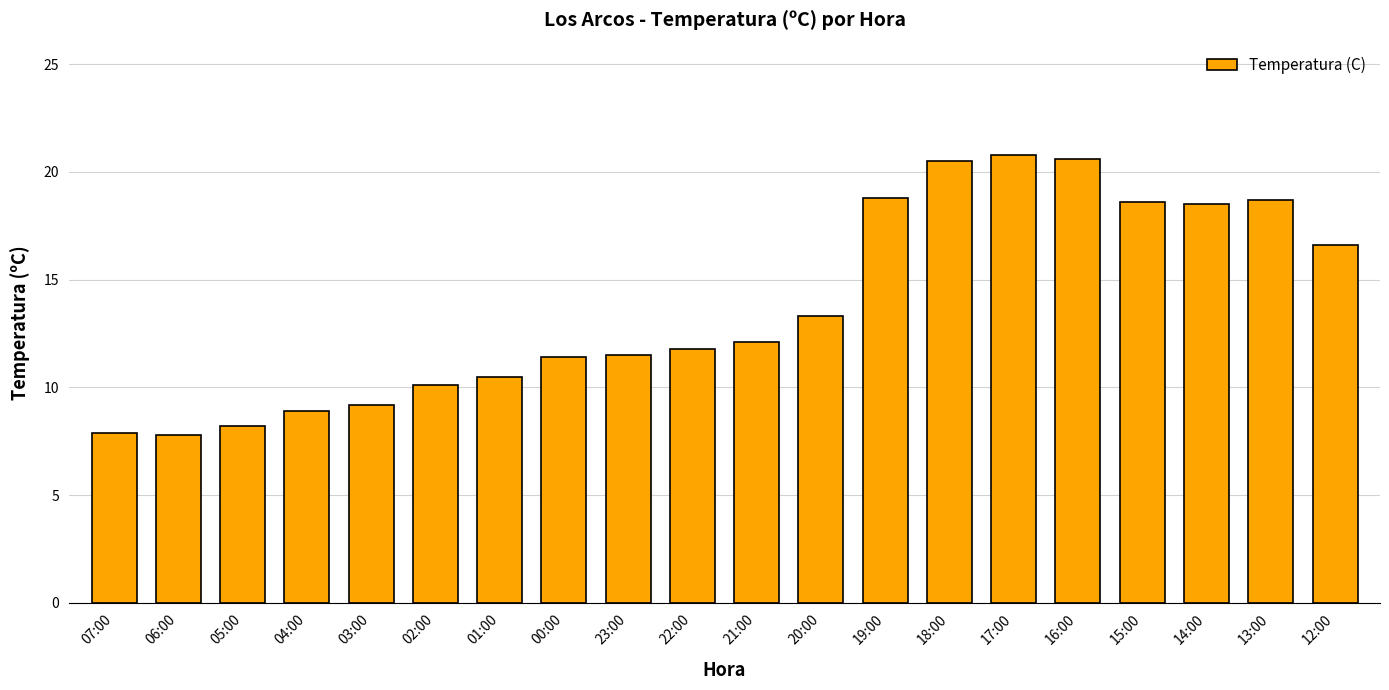

What is the maximum value shown in the chart?

20.8